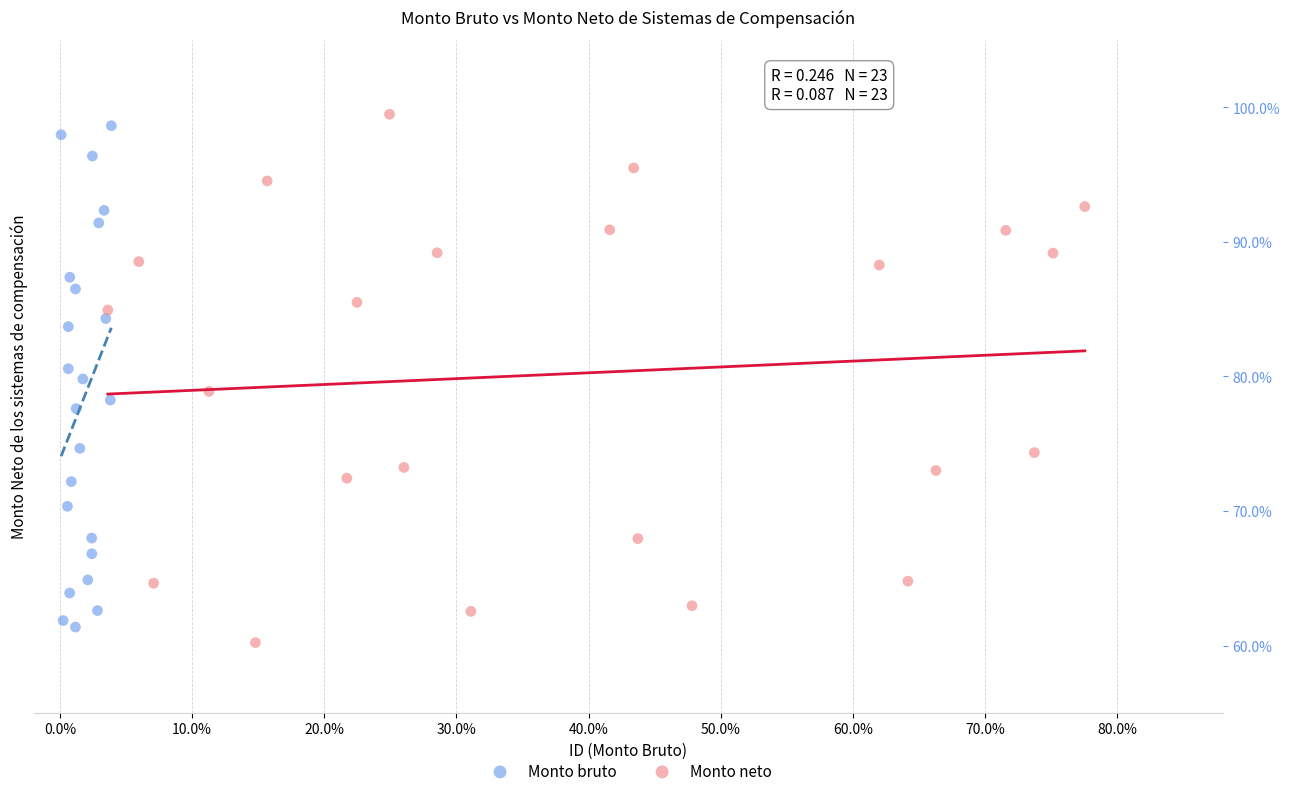

Which series reaches the maximum Y coordinate?

Monto neto